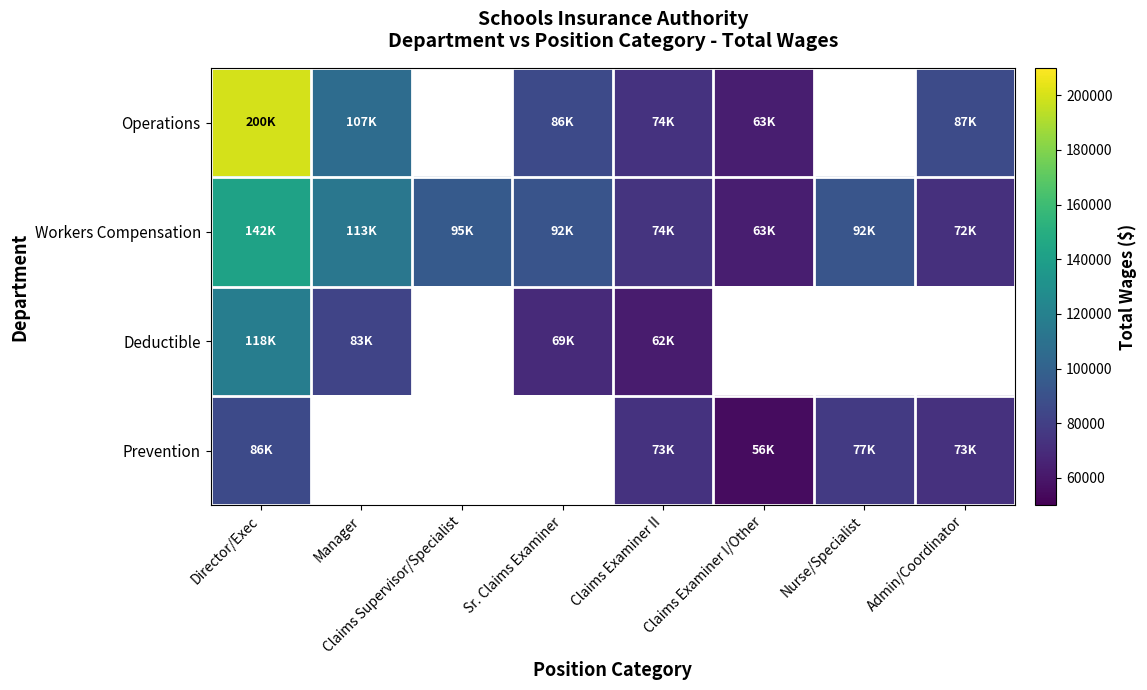

Which category has the lowest value across all series?

Claims Examiner I/Other